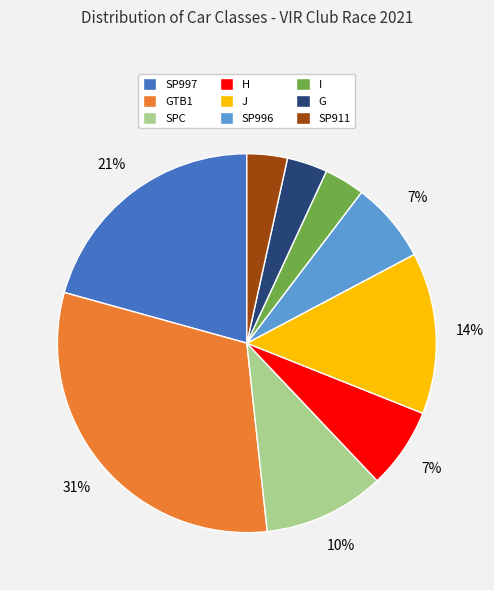

Is there a majority slice in this chart?

No